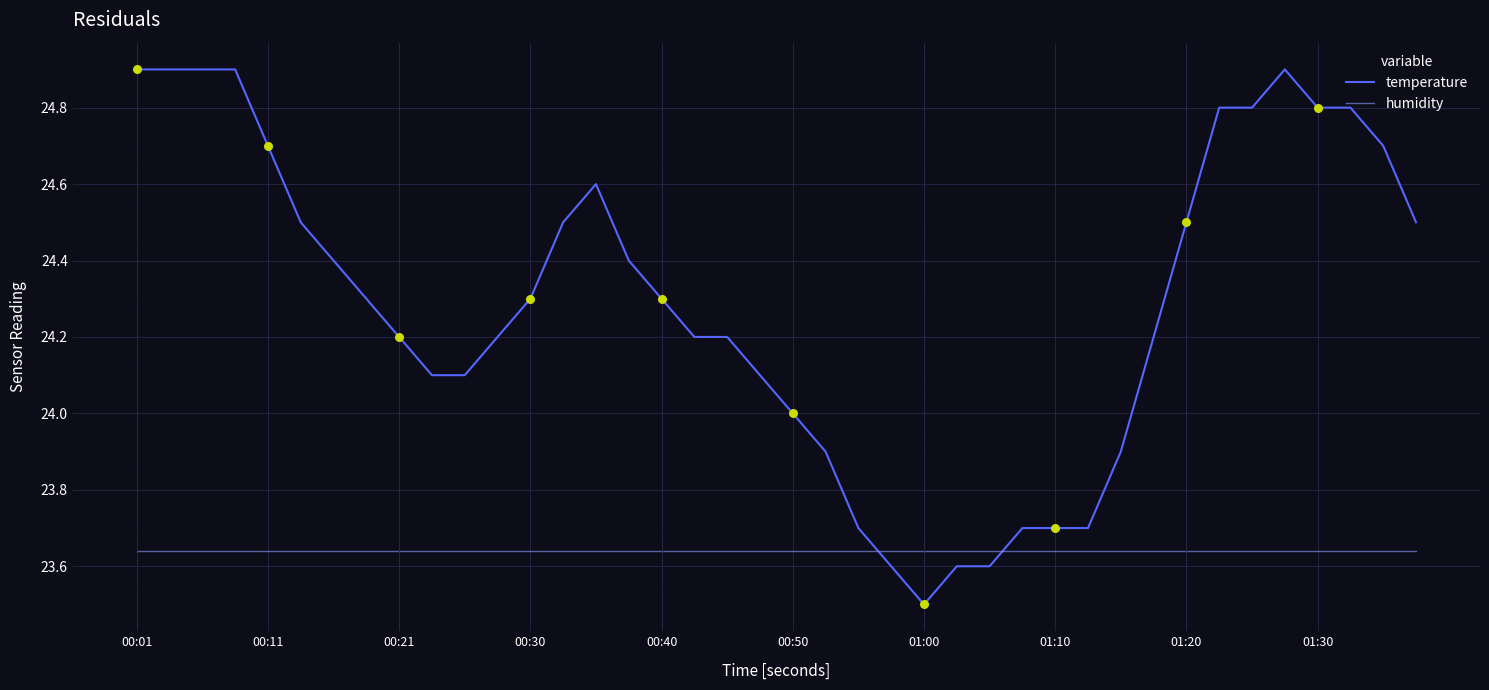

Which series has the widest spread of values?

temperature